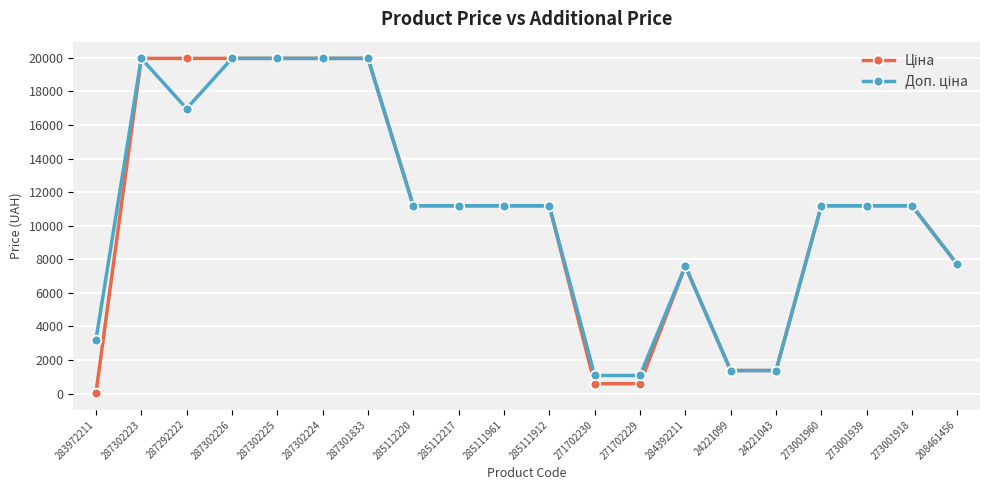

What is the maximum value shown in the chart?

19964.2